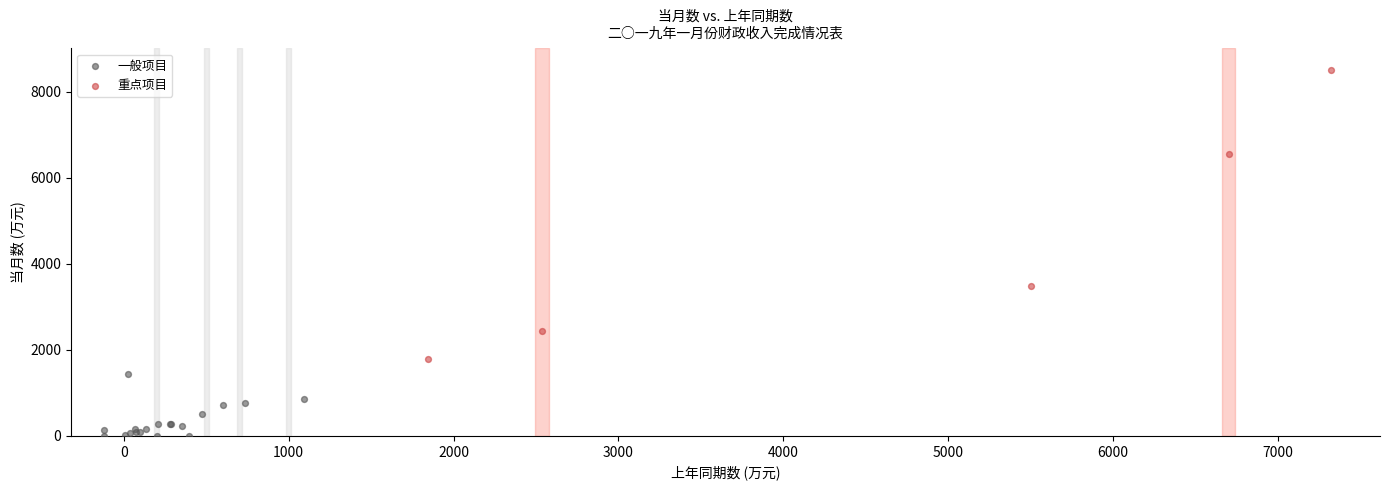

Which series has the largest Y range (max minus min)?

重点项目